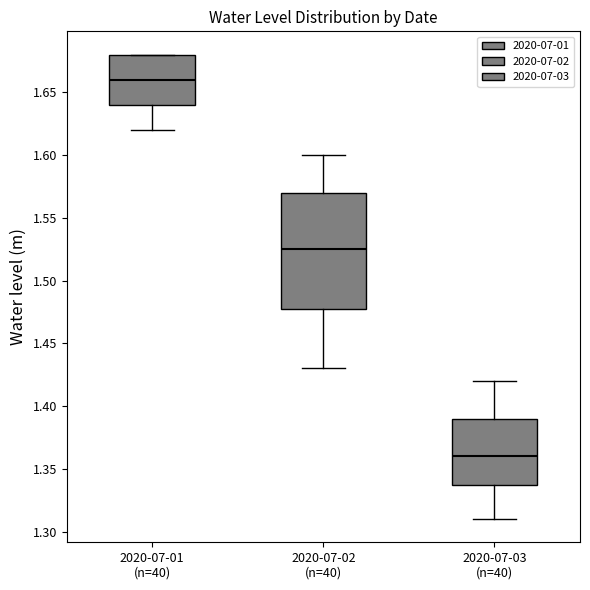

Reading left to right, transcribe this box plot: for each box, give where its median line is, the range the box spans, and where its two whiskers end, as read against the y-axis. The values are not printed on the chart, so give them approximately, as read against the axis.

2020-07-01 (n=40): median 1.660, box 1.640 to 1.680, whiskers 1.620 to 1.680
2020-07-02 (n=40): median 1.525, box 1.480 to 1.570, whiskers 1.430 to 1.600
2020-07-03 (n=40): median 1.360, box 1.340 to 1.390, whiskers 1.310 to 1.420